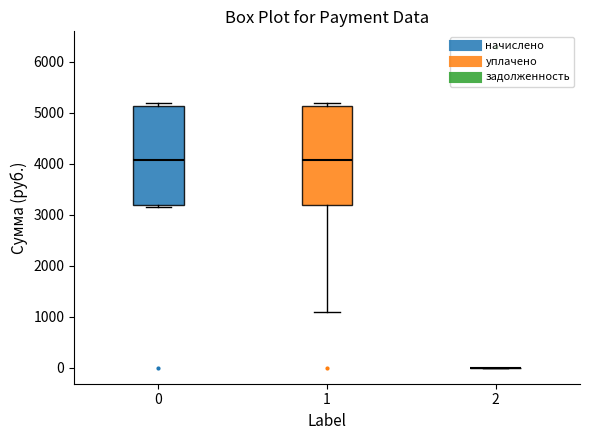

Where is the upper edge of the box at x = 0 on the y-axis? The values are not printed on the chart, so give them approximately, as read against the axis.

5100